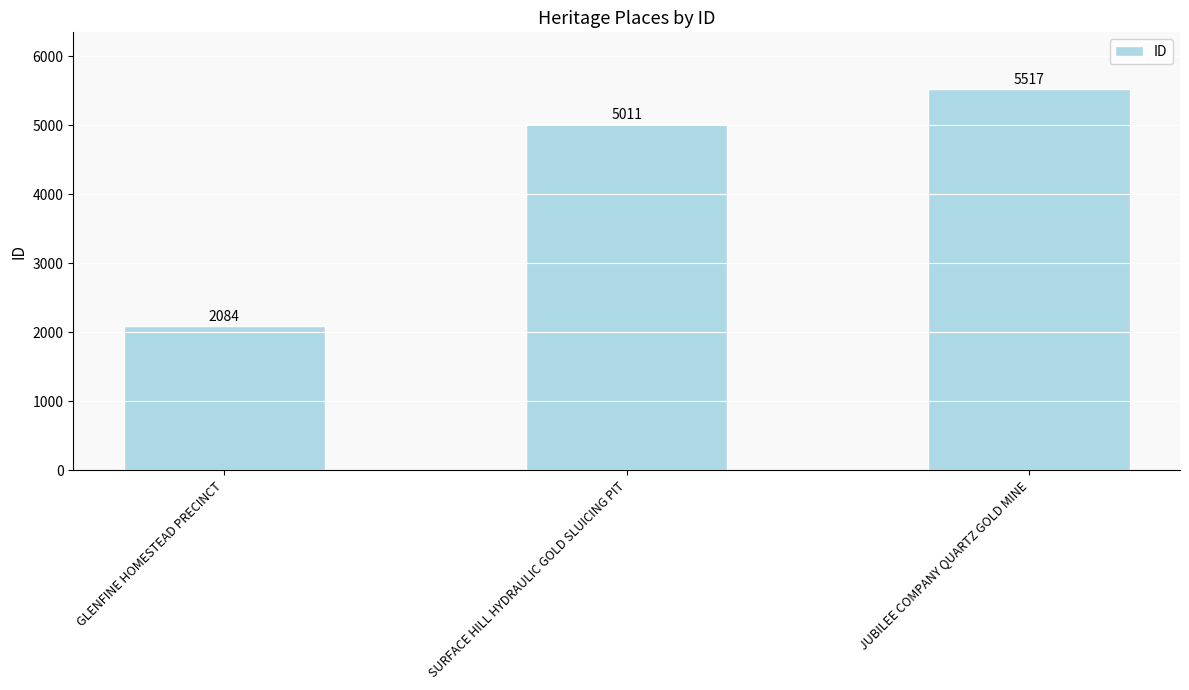

What is the sum of the values at GLENFINE HOMESTEAD PRECINCT and SURFACE HILL HYDRAULIC GOLD SLUICING PIT?

7095